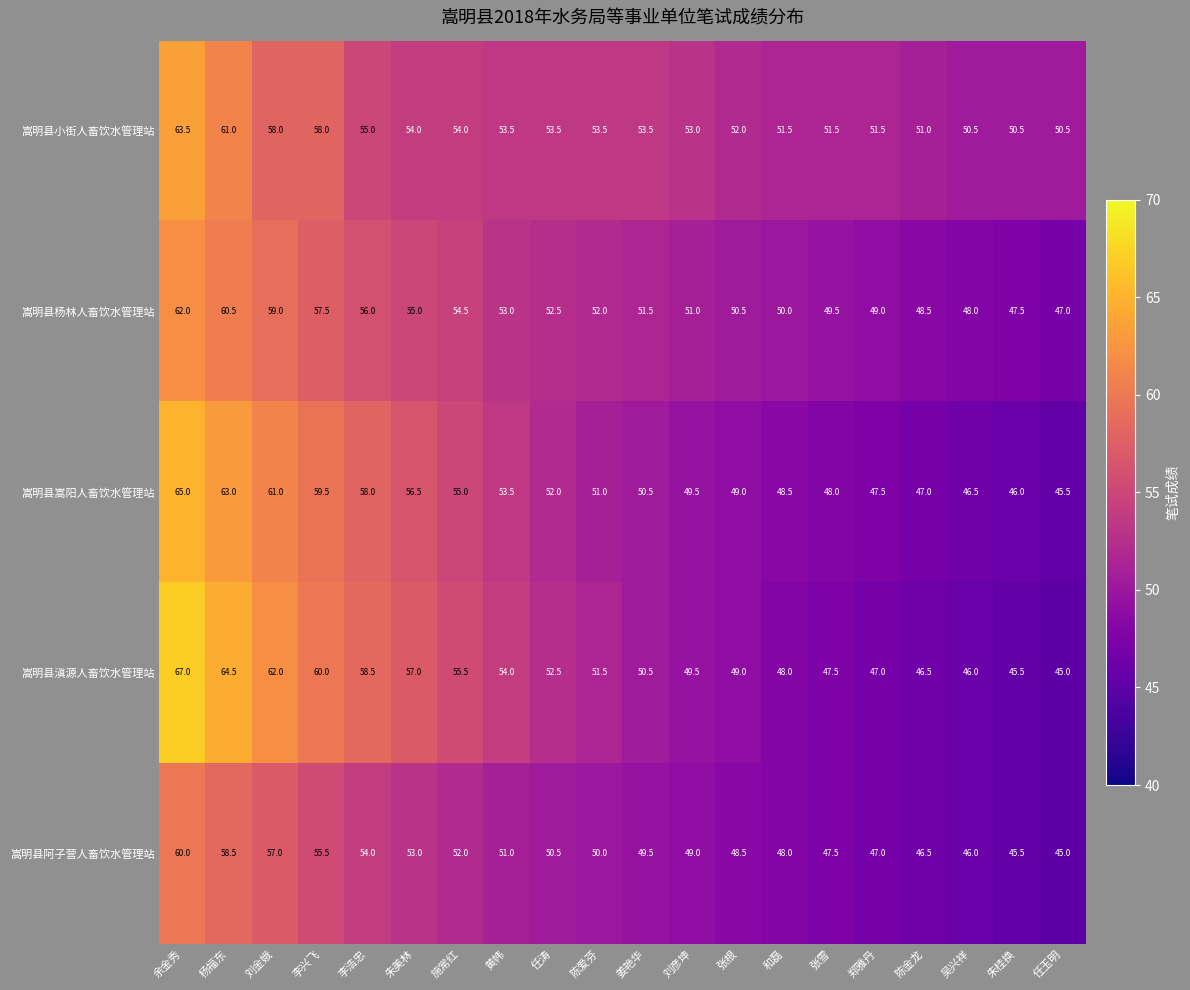

What is the total value across all series at 任玉明?

233.0